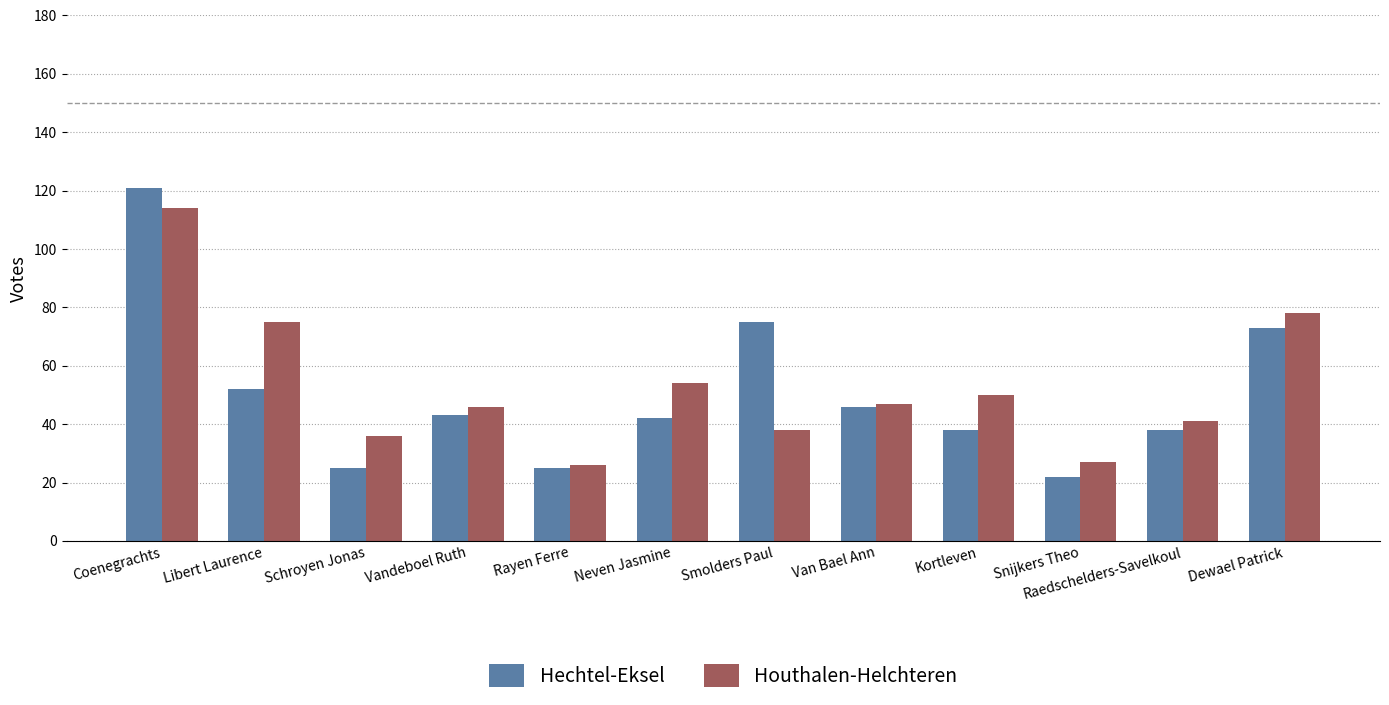

What is the difference between the second highest and minimum values in the Houthalen-Helchteren series?

52